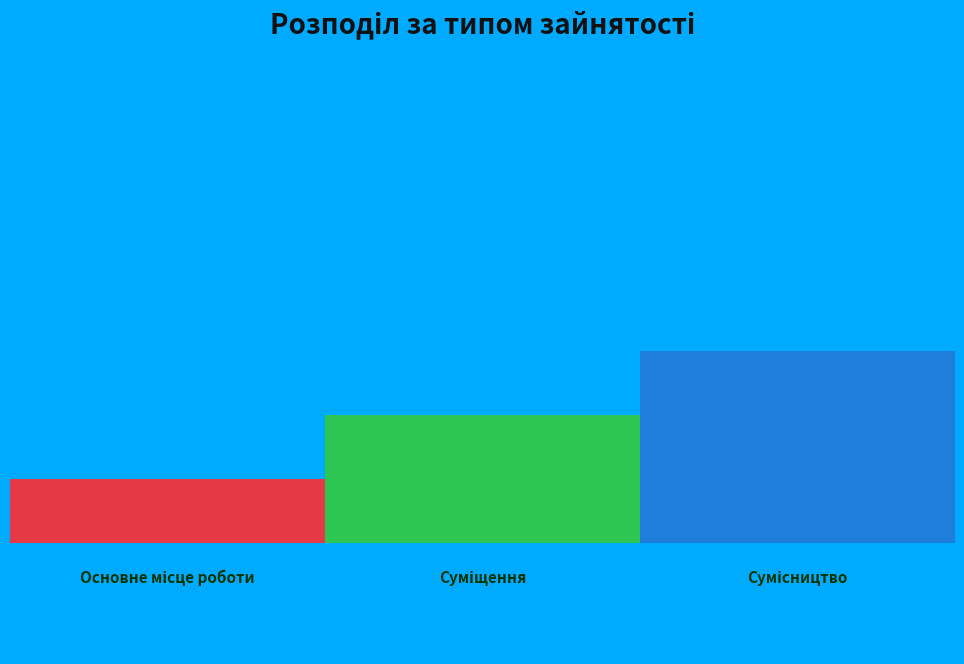

Which slice is the smallest?

Основне місце роботи